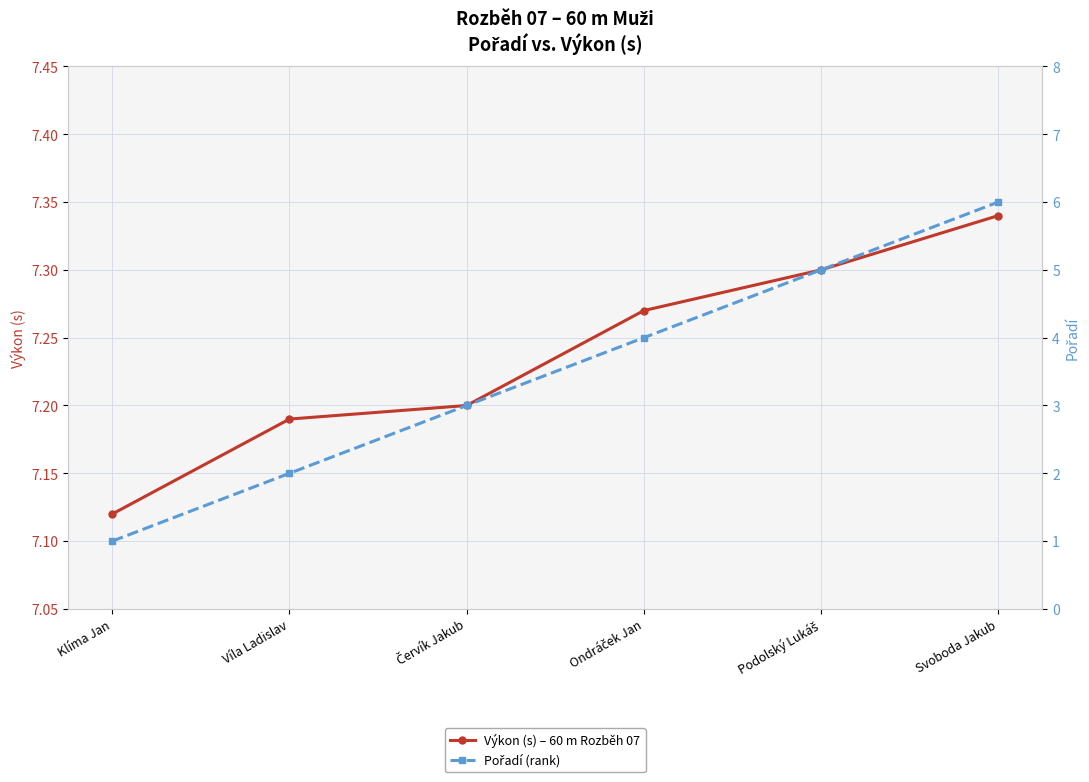

Which series changed the most between Klíma Jan and Svoboda Jakub?

Pořadí (rank)